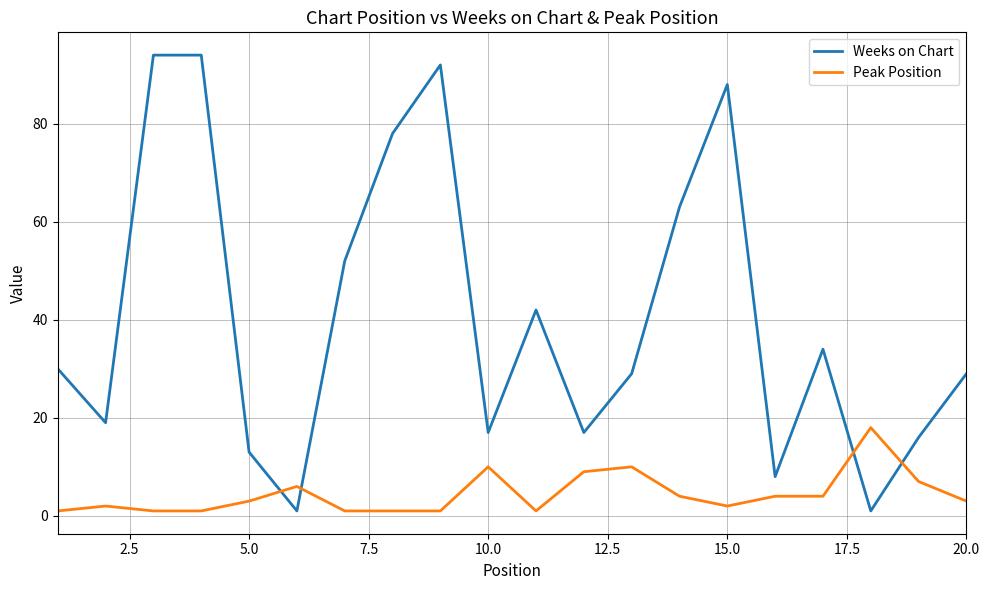

Which series has the largest range (max minus min)?

Weeks on Chart